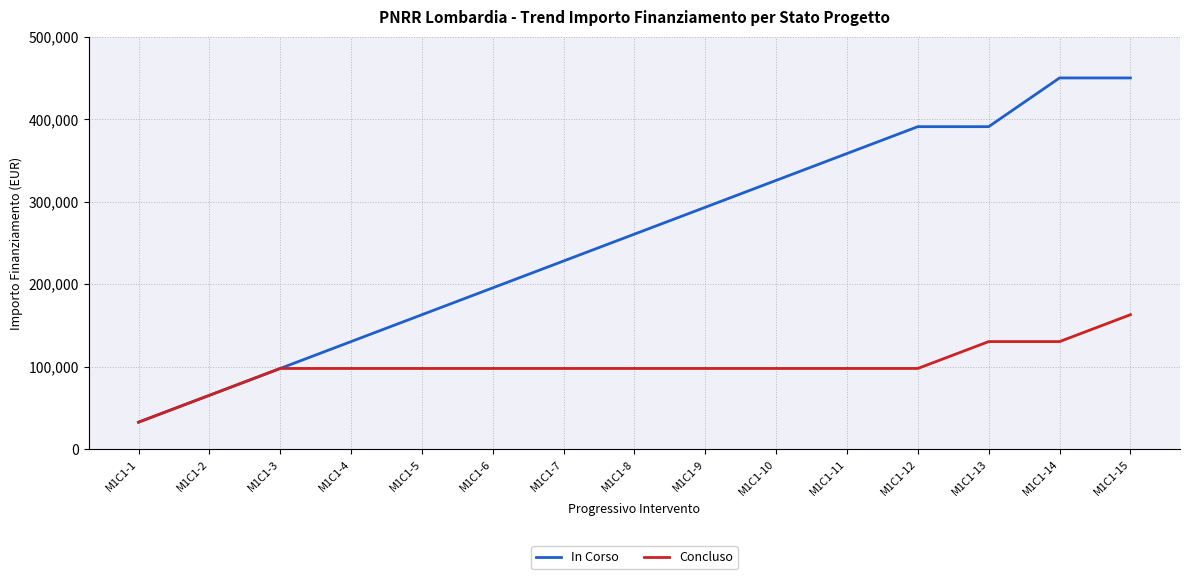

What is the difference between the highest and lowest values at M1C1-6?

97767